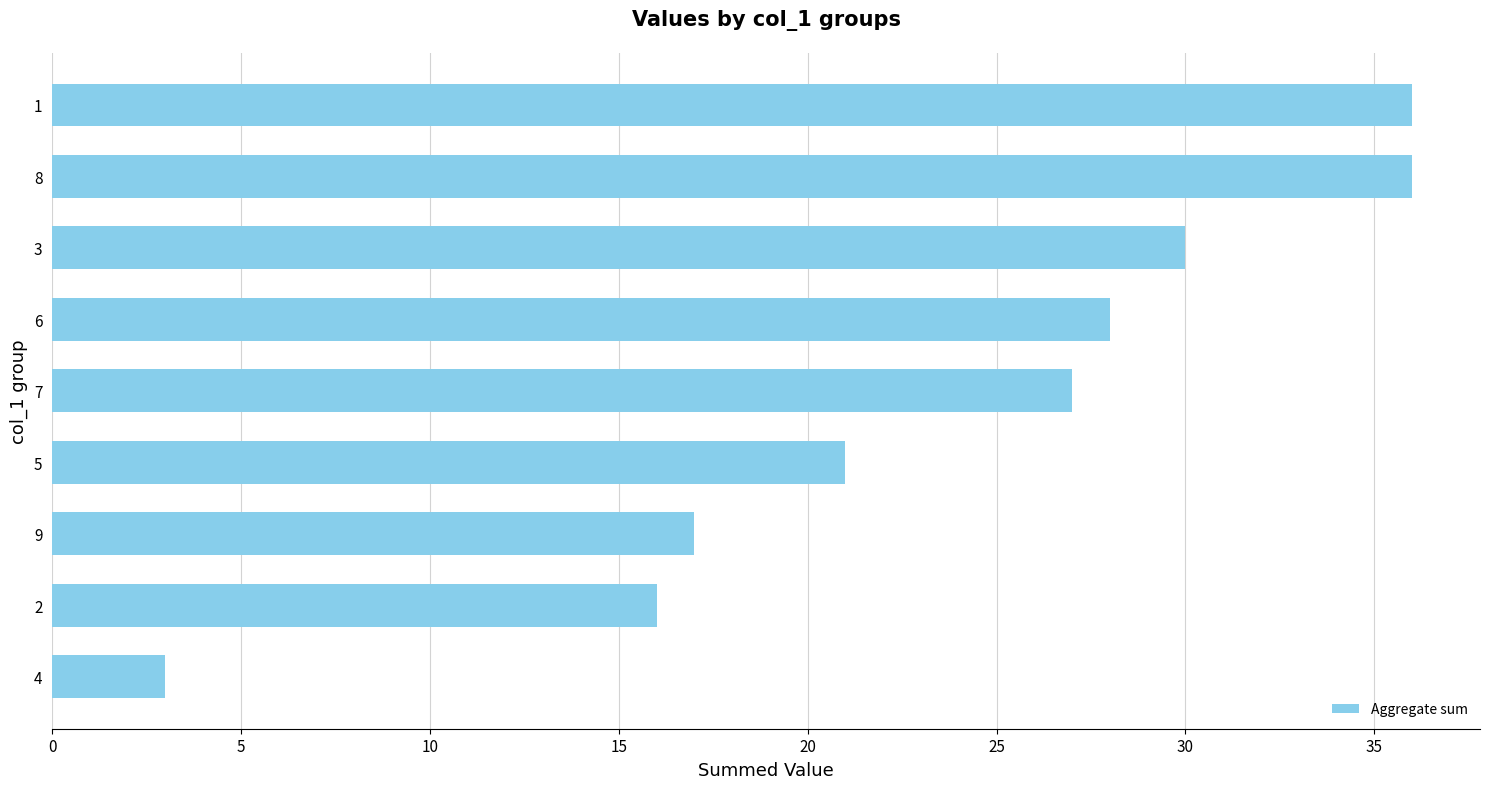

What is the approximate value at 8?

36